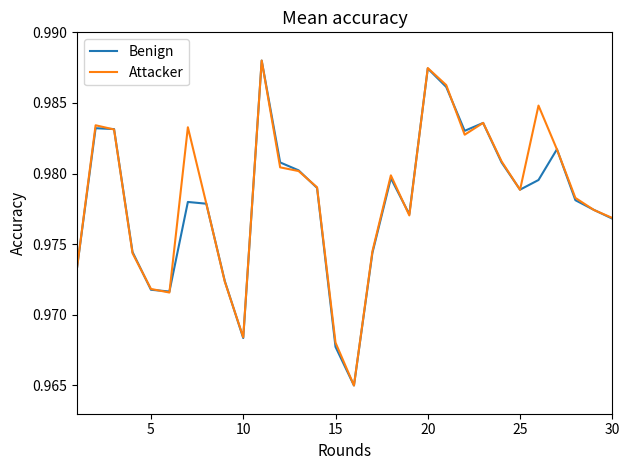

Reading right to left, what are all the values shown in this chart?

Benign: 1.0	1.0	1.0	1.0	1.0	1.0	1.0	1.0	1.0	1.0	1.0	1.0	1.0	1.0	1.0	1.0	1.0	1.0	1.0	1.0	1.0	1.0	1.0	1.0	1.0	1.0	1.0	1.0	1.0	1.0
Attacker: 1.0	1.0	1.0	1.0	1.0	1.0	1.0	1.0	1.0	1.0	1.0	1.0	1.0	1.0	1.0	1.0	1.0	1.0	1.0	1.0	1.0	1.0	1.0	1.0	1.0	1.0	1.0	1.0	1.0	1.0